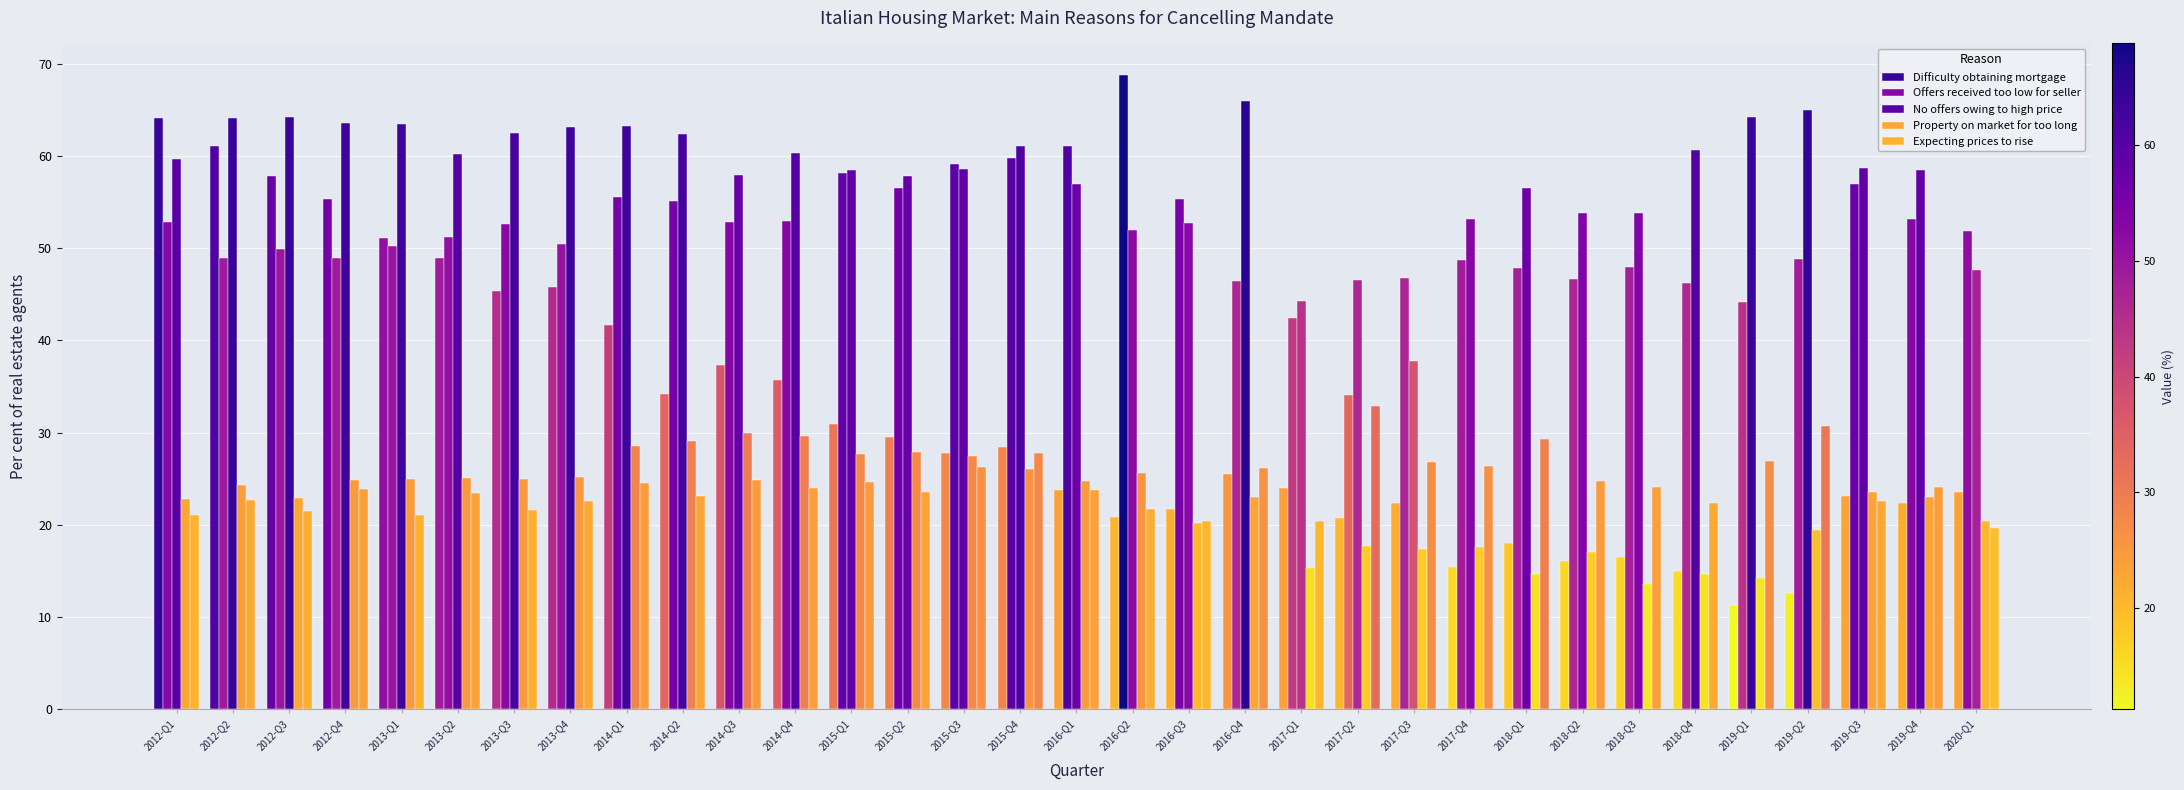

How many series are shown in this chart?

5